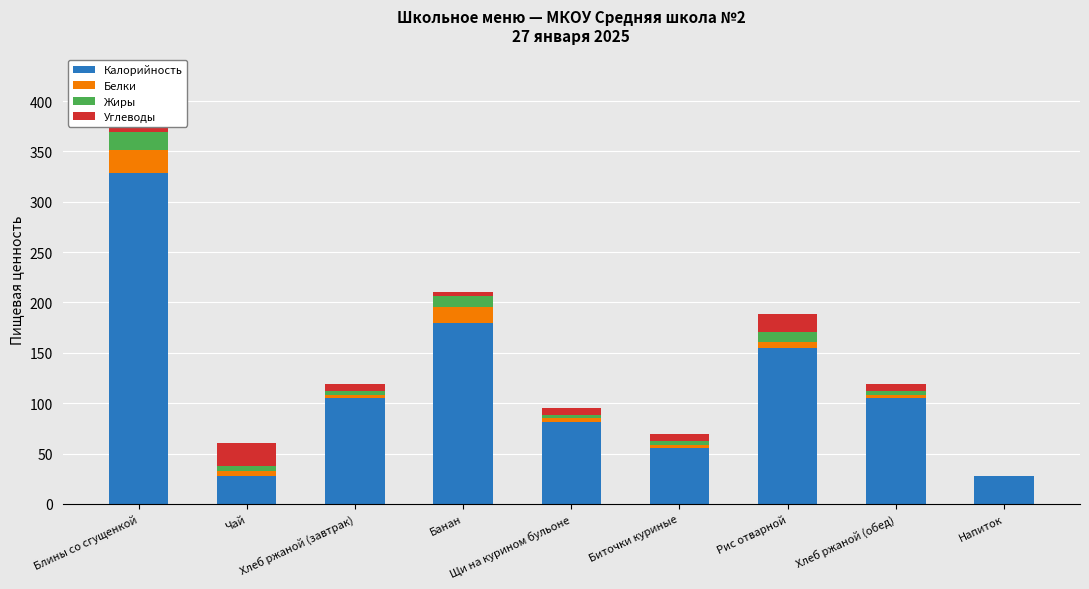

At which category is the sum across all series the highest?

Блины со сгущенкой